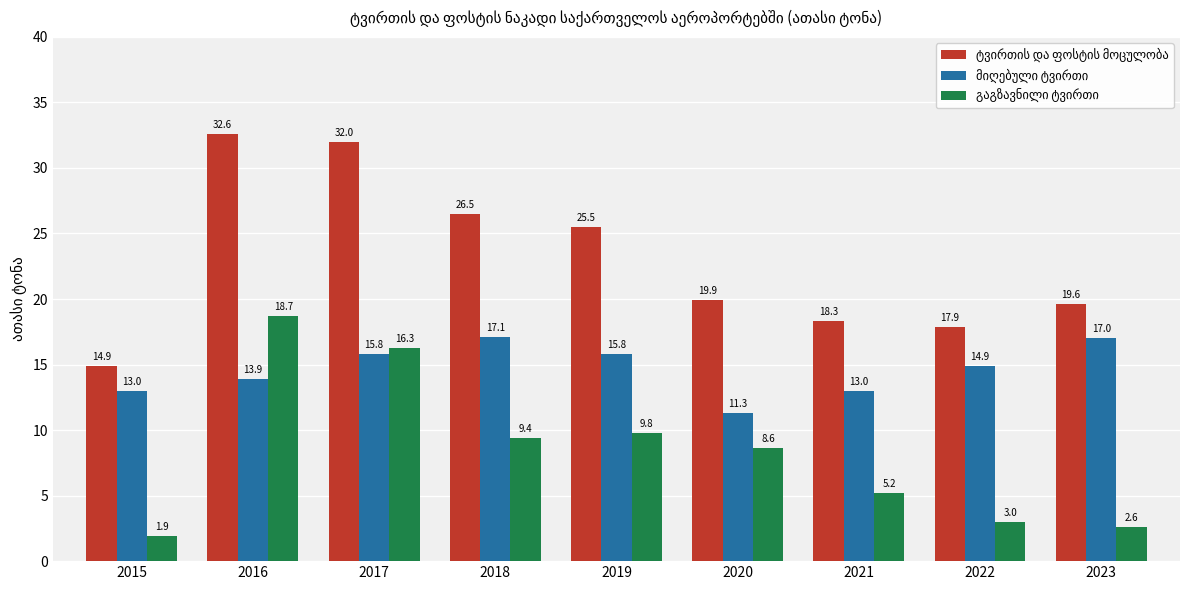

At which category is the sum across all series the highest?

2016